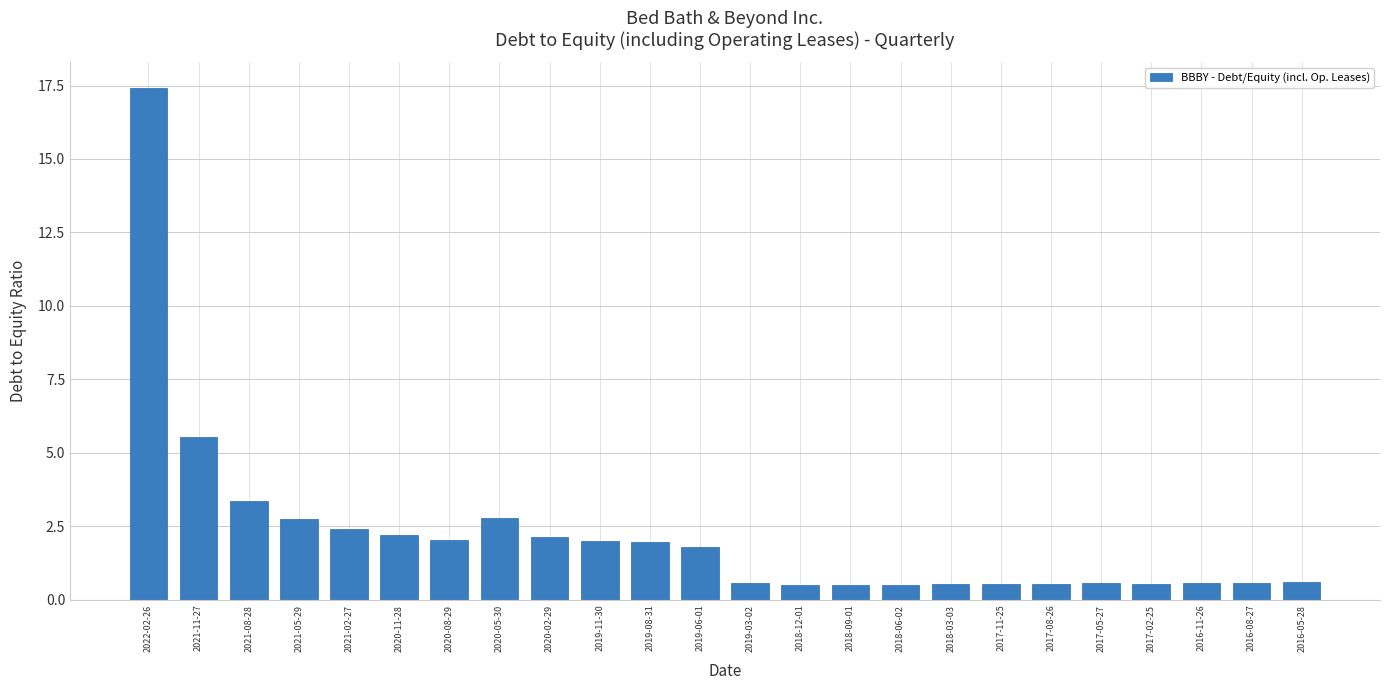

Between 2020-08-29 and 2018-06-02, which is larger?

2020-08-29